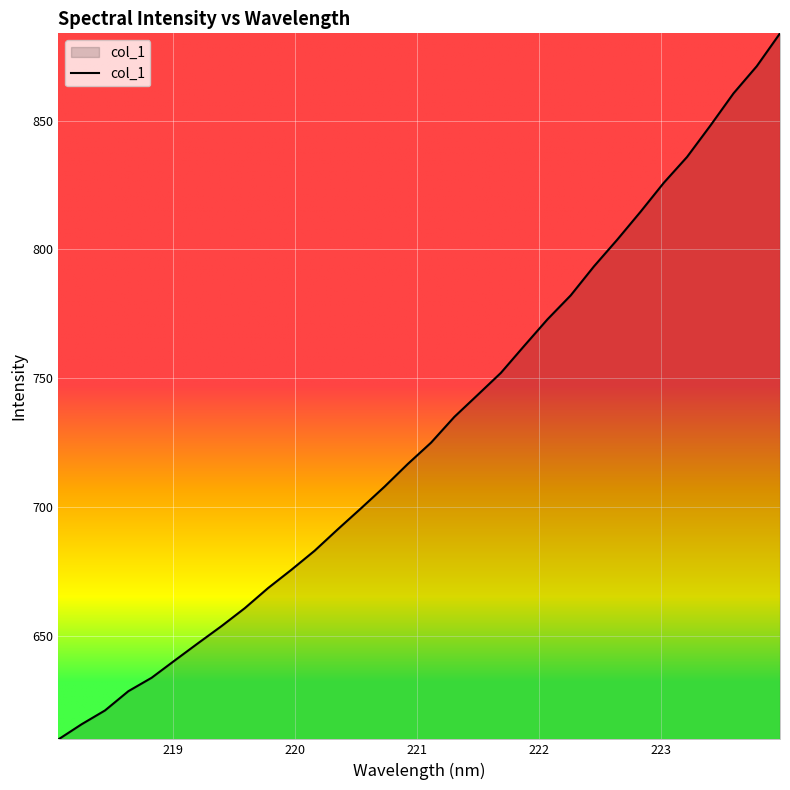

What is the difference between the maximum and second lowest values?

268.3